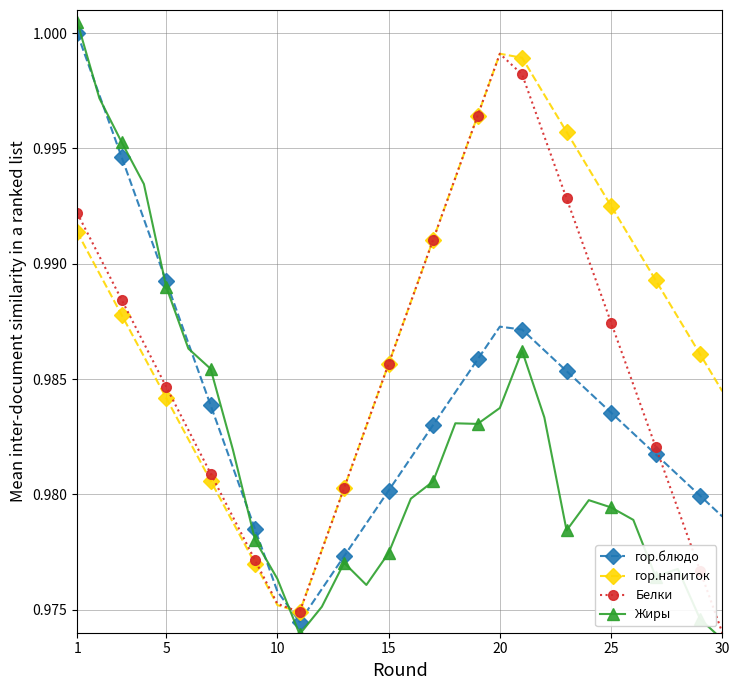

True or false: гор.блюдо has more than 1 interior local peaks.

False